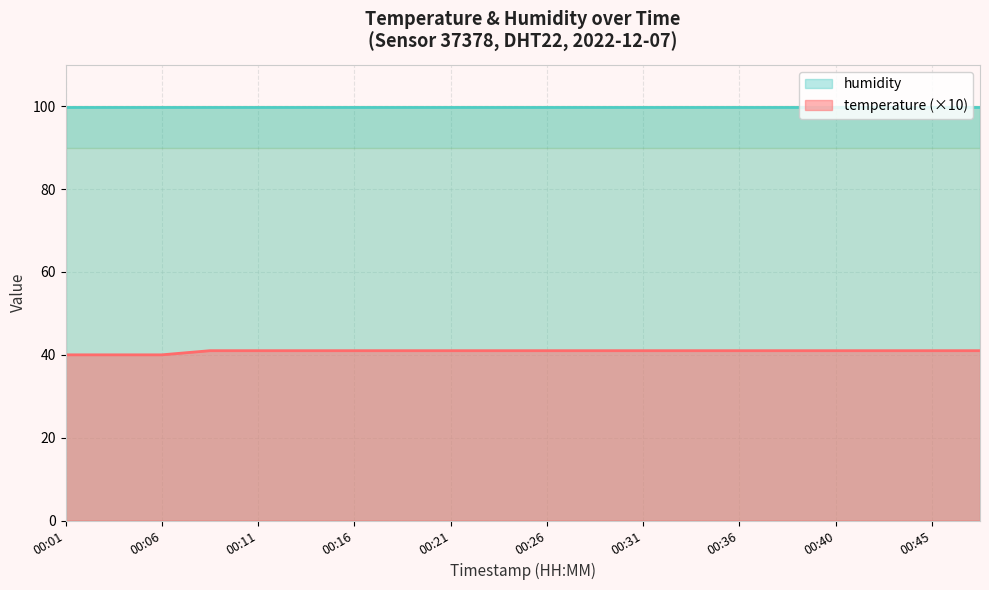

At which label is the value closest to 40?

00:01